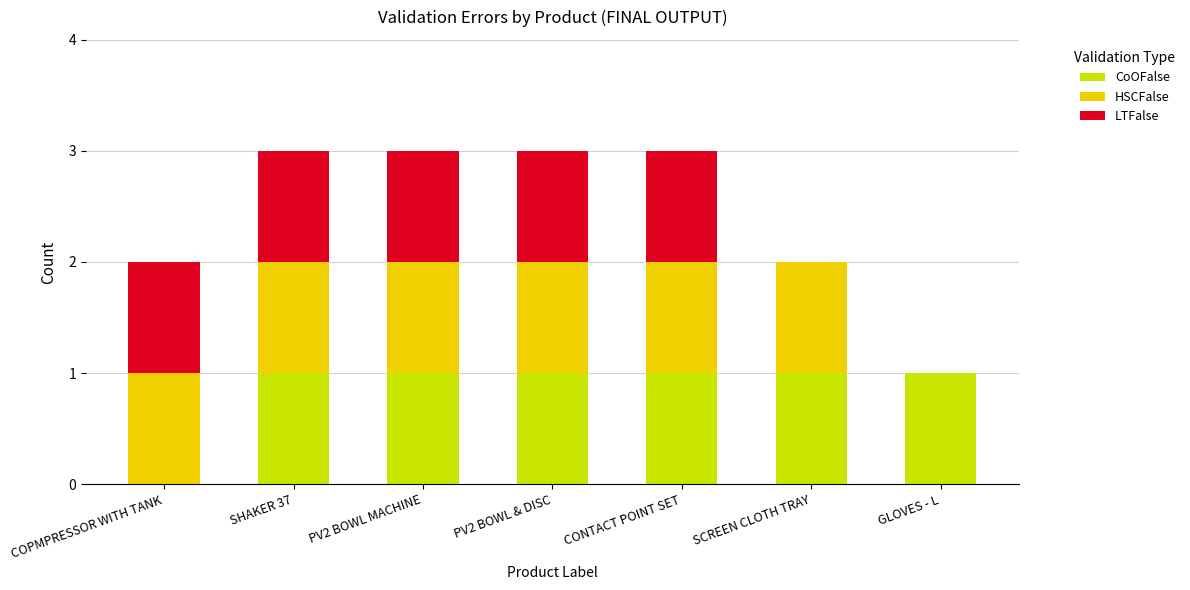

How many data points does each series have?

7